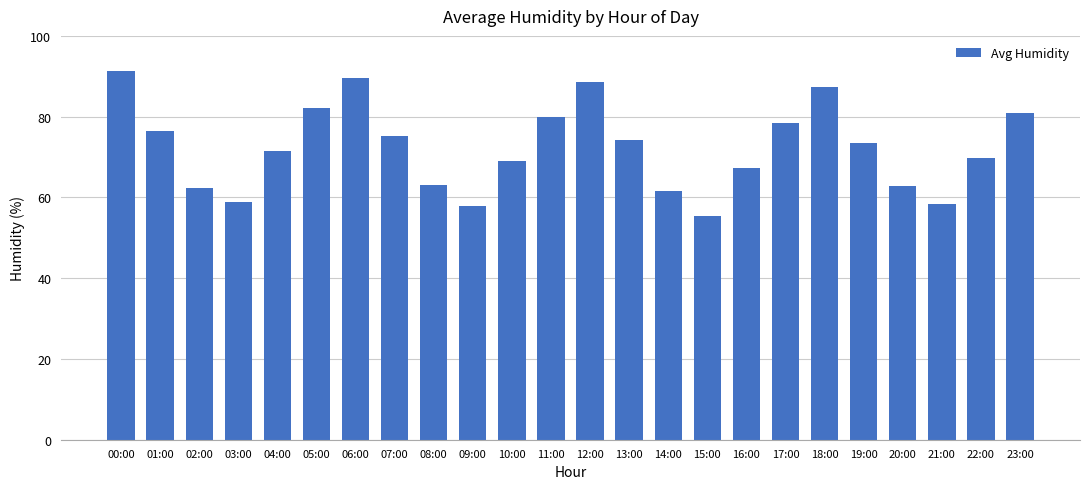

What is the average value?

72.3